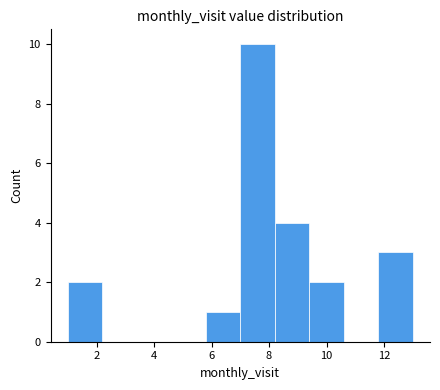

Which range on the x-axis has the tallest bar?

7.0 to 8.2